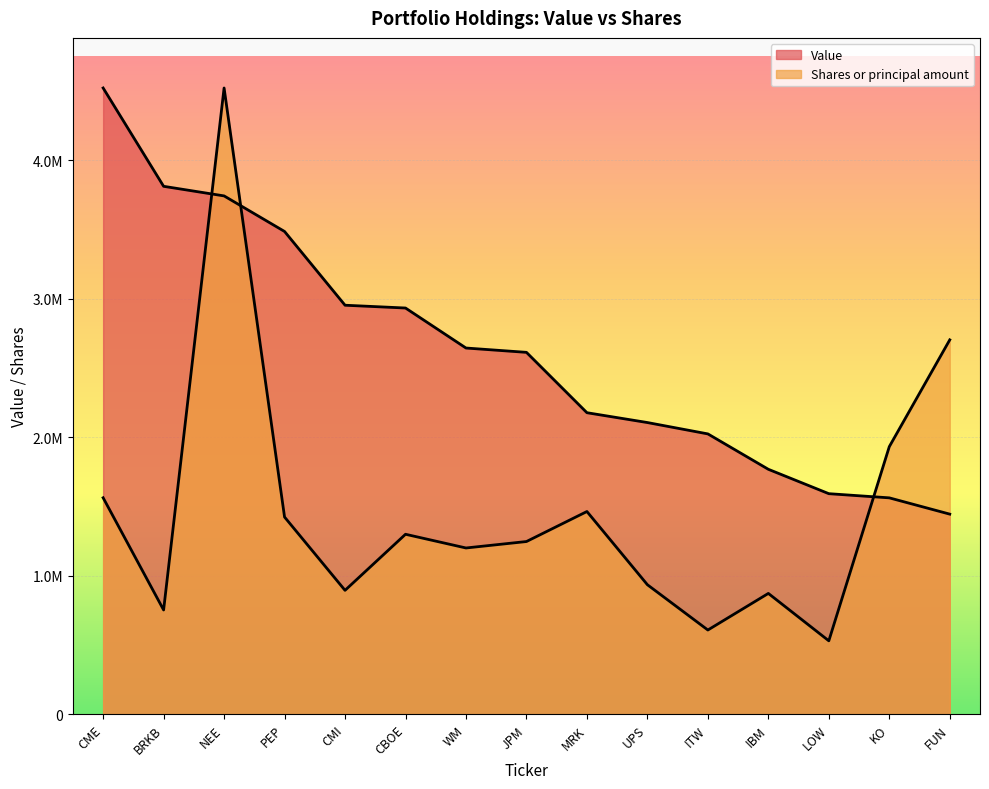

At which label does Shares or principal amount first exceed 1247010?

CME